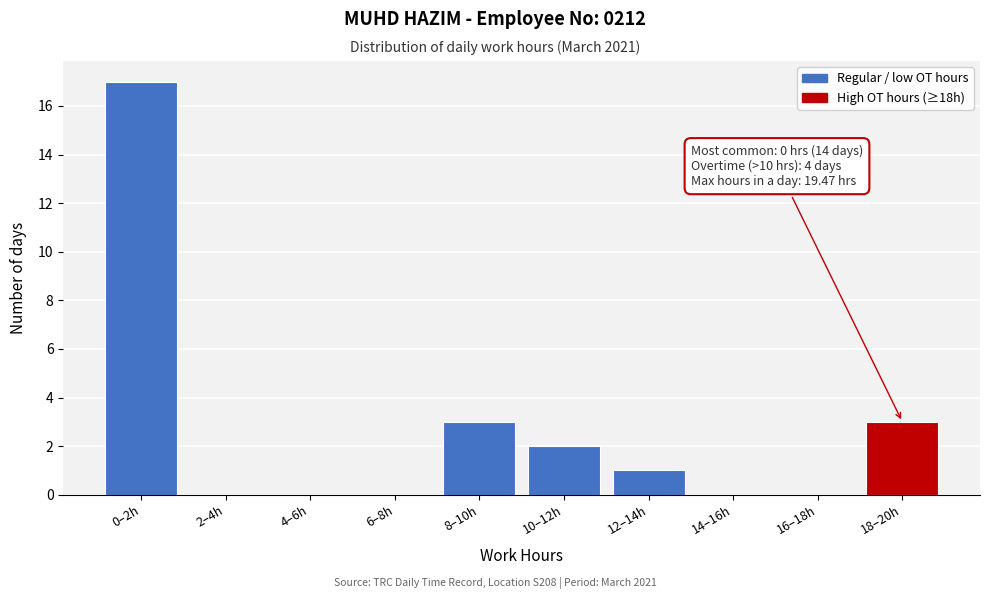

Reading left to right, transcribe all the data shown in this chart.

0–2h=17	2–4h=0	4–6h=0	6–8h=0	8–10h=3	10–12h=2	12–14h=1	14–16h=0	16–18h=0	18–20h=3